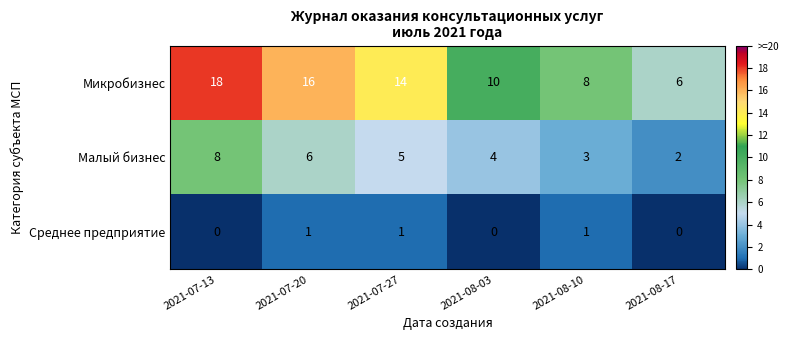

What is the average value of the Малый бизнес series?

5